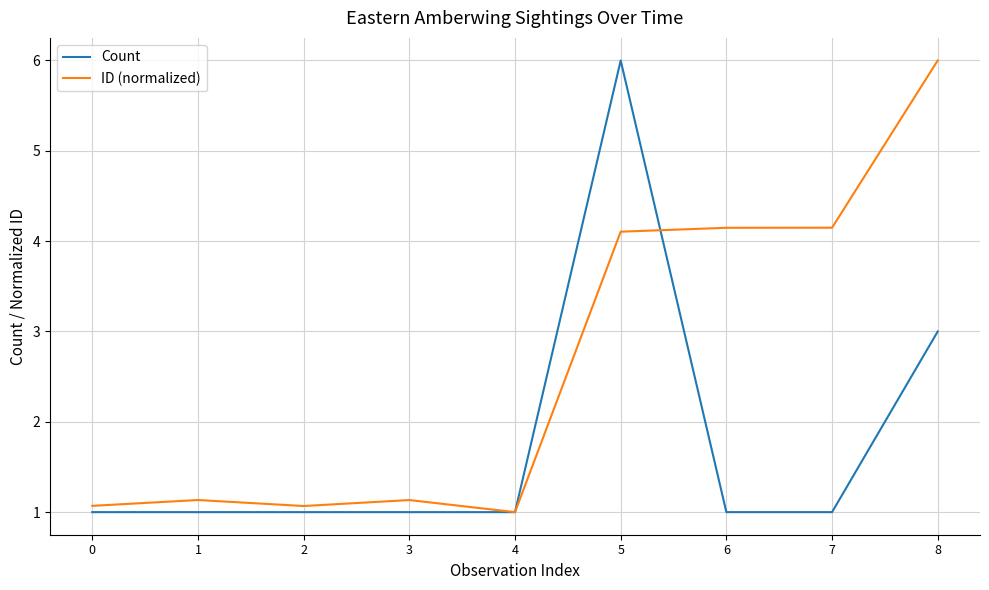

Is the value of Count at 3 greater than the value of ID (normalized) at 1?

No